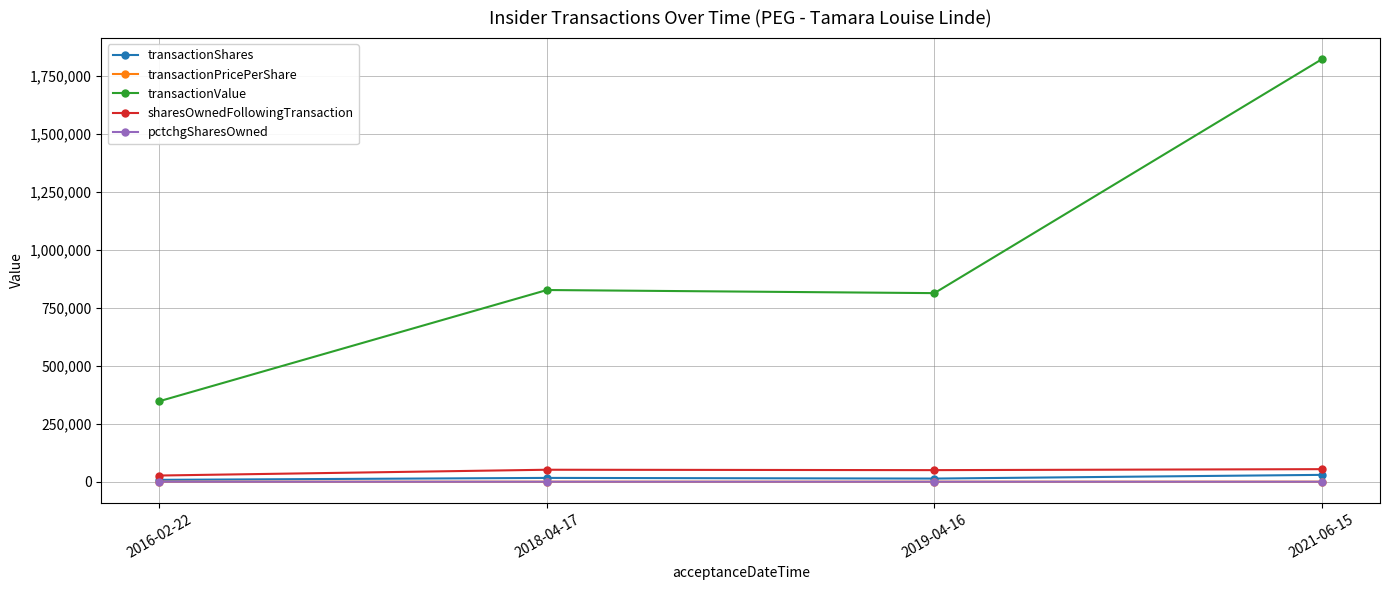

True or false: pctchgSharesOwned has more than 2 points higher than both neighbors.

False